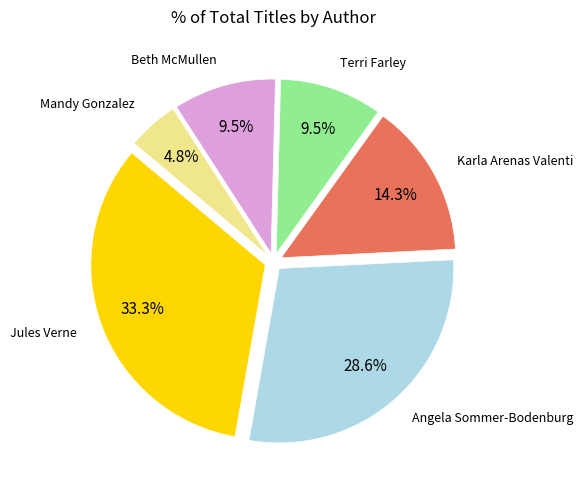

Approximately how many times larger is the value at Mandy Gonzalez compared to Terri Farley?

0.5